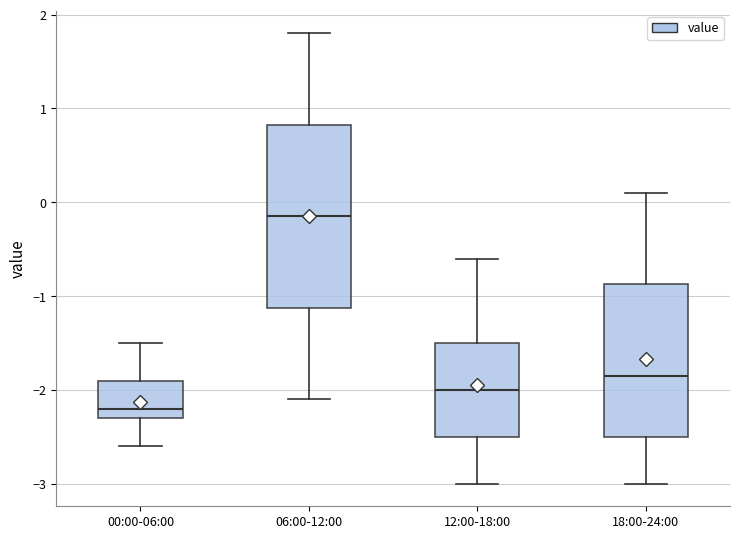

Reading left to right, read every box against the y-axis: the position of its median line, the range the box covers, and the ends of its whiskers. The values are not printed on the chart, so give them approximately, as read against the axis.

00:00-06:00: median -2.2, box -2.3 to -1.9, whiskers -2.6 to -1.5
06:00-12:00: median -0.1, box -1.1 to 0.8, whiskers -2.1 to 1.8
12:00-18:00: median -2.0, box -2.5 to -1.5, whiskers -3.0 to -0.6
18:00-24:00: median -1.8, box -2.5 to -0.9, whiskers -3.0 to 0.1